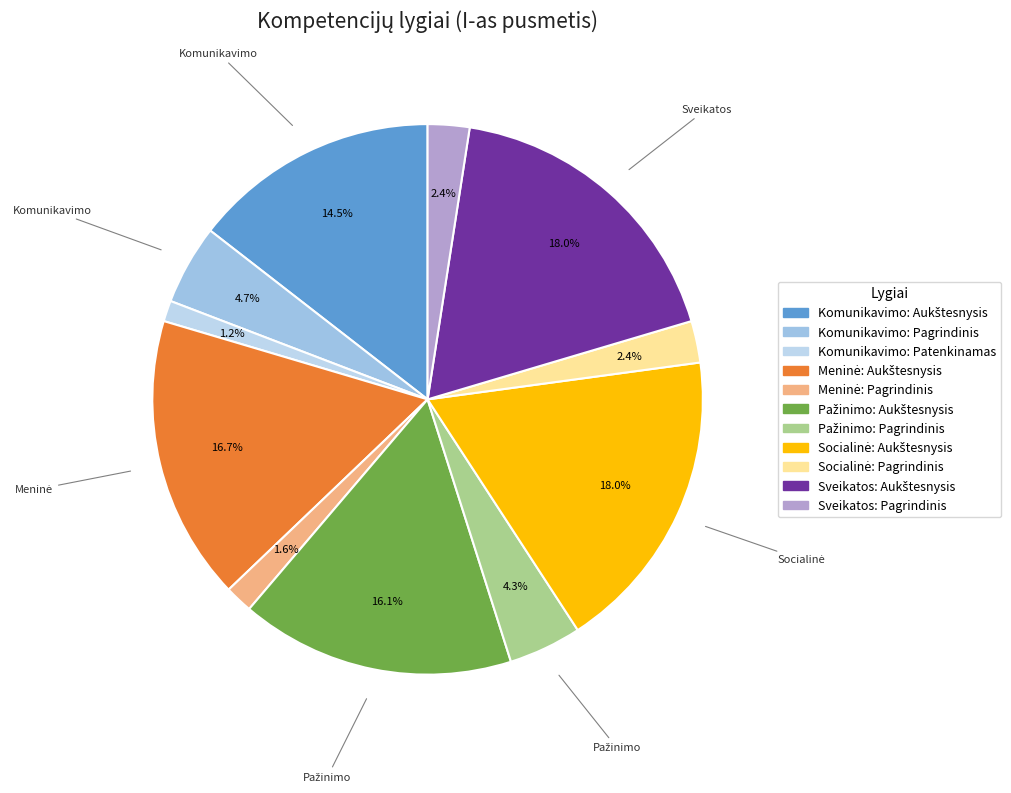

To the nearest percent, what is the difference between the Sveikatos: Aukštesnysis and Socialinė: Pagrindinis slice percentages?

16%